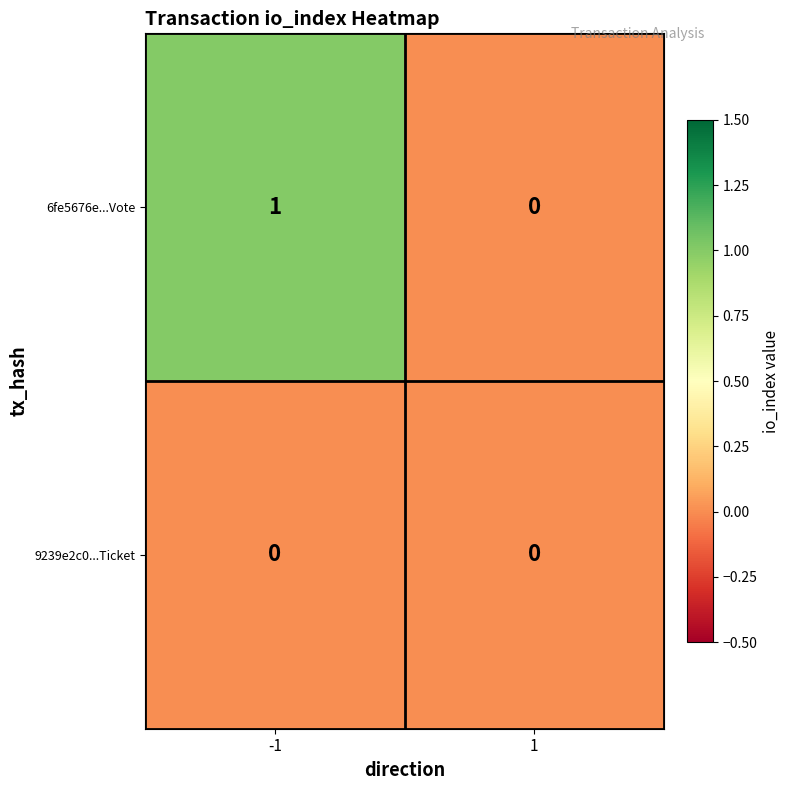

How many series are shown in this chart?

2